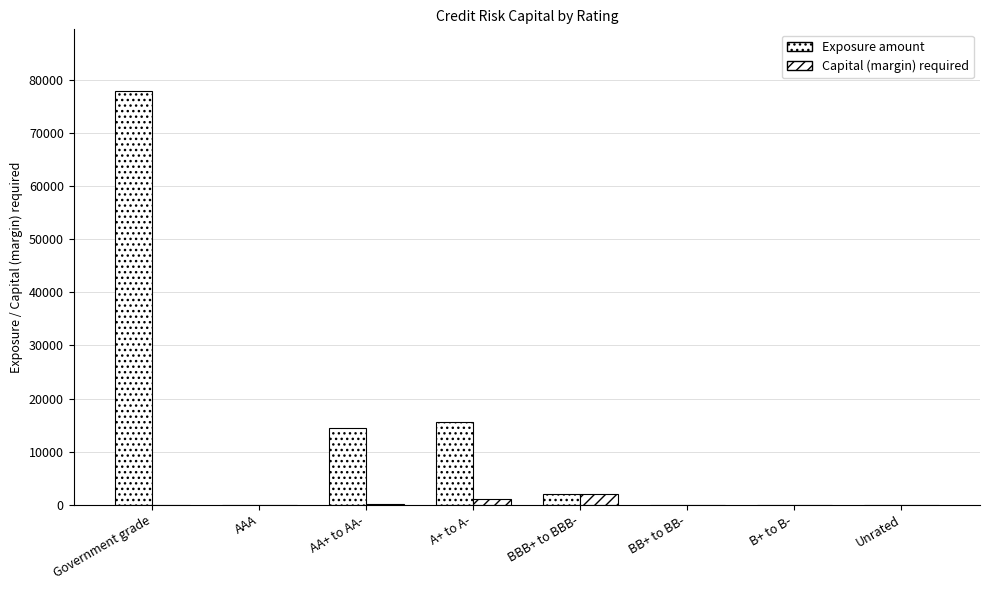

How many data points does each series have?

8